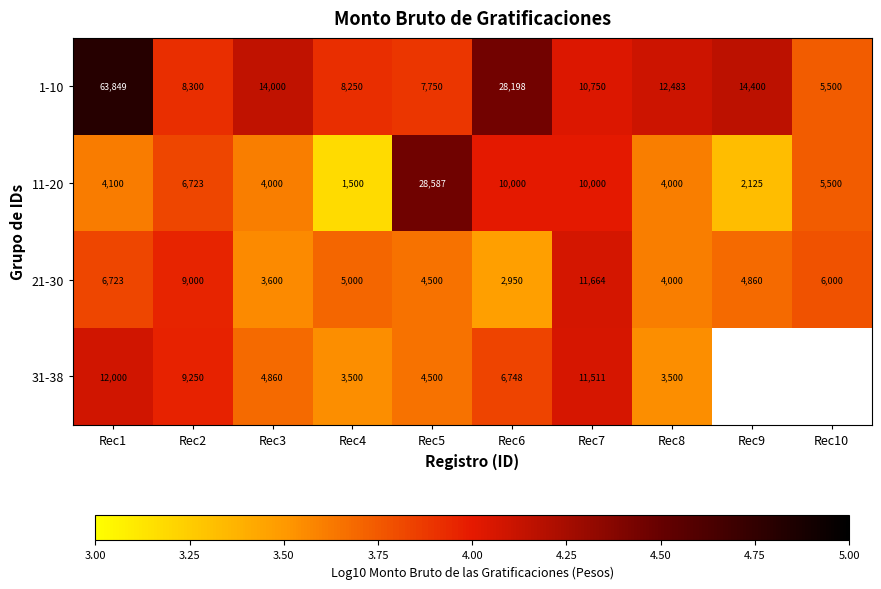

Is the value of 11-20 at Rec8 greater than the value of 21-30 at Rec2?

No